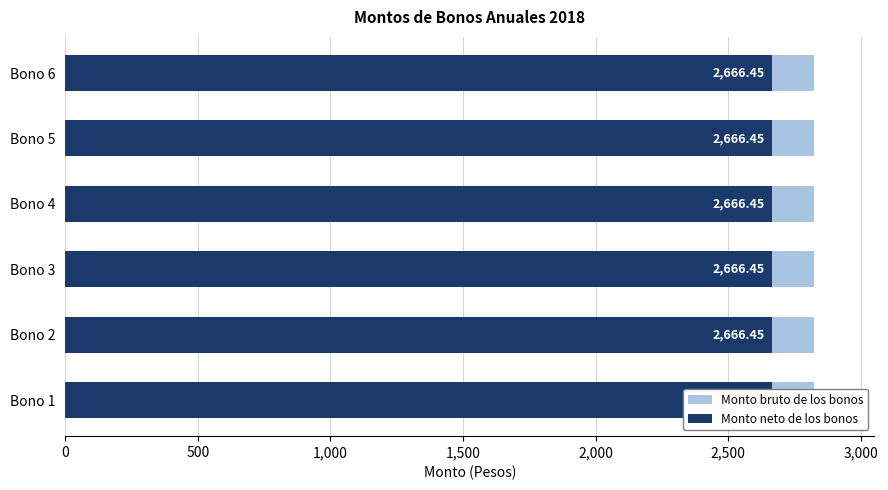

True or false: Monto bruto de los bonos has a value of 2825.0 at Bono 2.

True